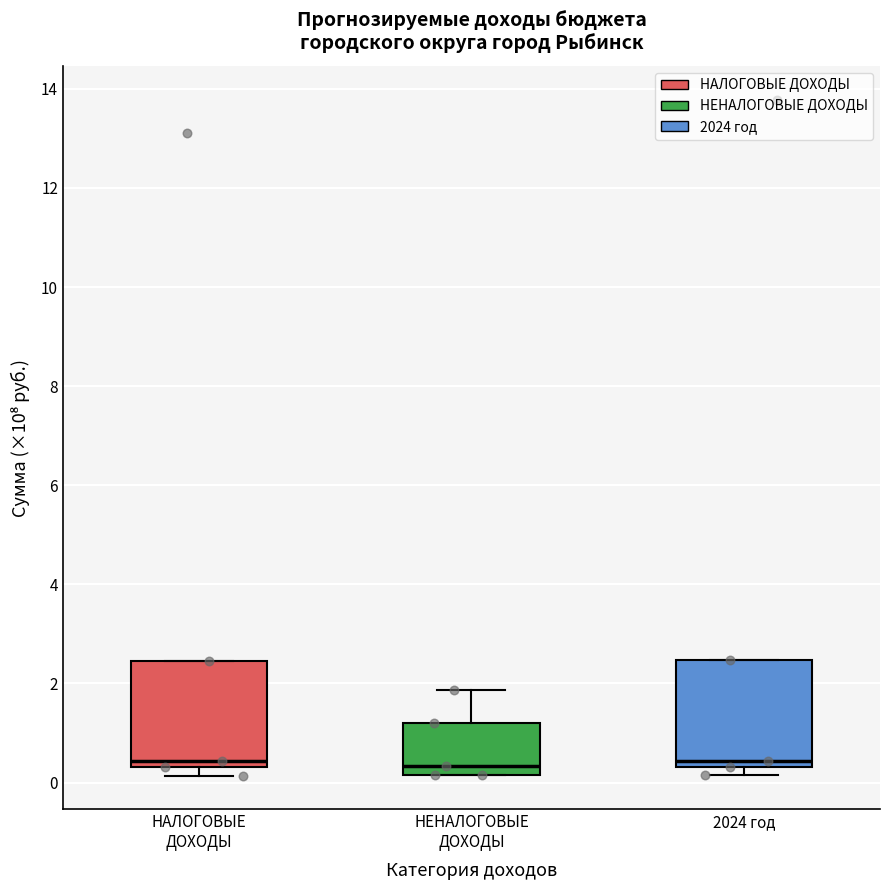

Reading left to right, read every box against the y-axis: the position of its median line, the range the box covers, and the ends of its whiskers. The values are not printed on the chart, so give them approximately, as read against the axis.

НАЛОГОВЫЕ ДОХОДЫ: median 0.4 (just above the box's lower edge), box 0.4 to 2.4, whiskers 0.2 to 2.4
НЕНАЛОГОВЫЕ ДОХОДЫ: median 0.4, box 0.2 to 1.2, whiskers 0.2 to 1.8
2024 год: median 0.4 (just above the box's lower edge), box 0.4 to 2.4, whiskers 0.2 to 2.4